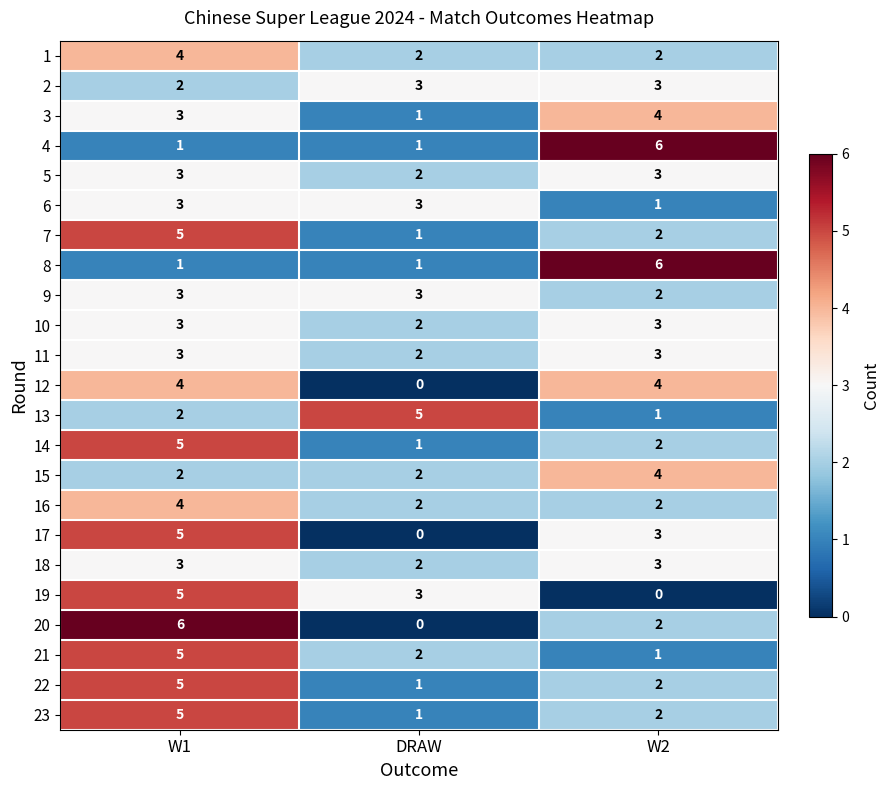

What is the maximum value for 5?

3